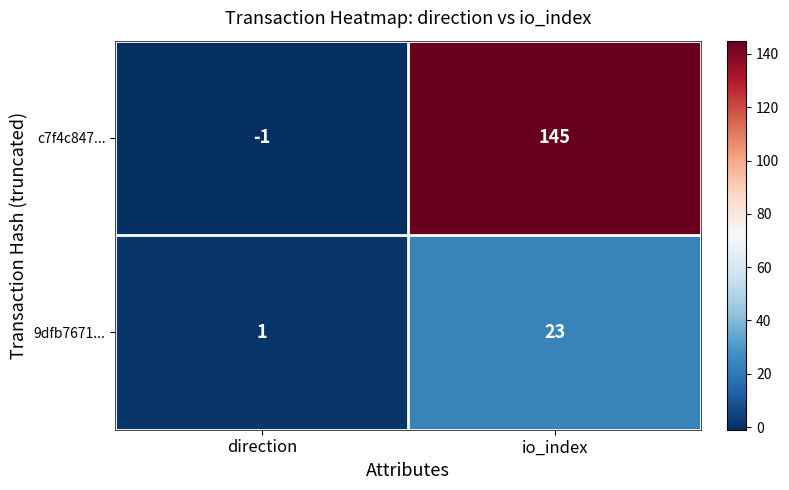

At which category is the sum across all series the highest?

io_index